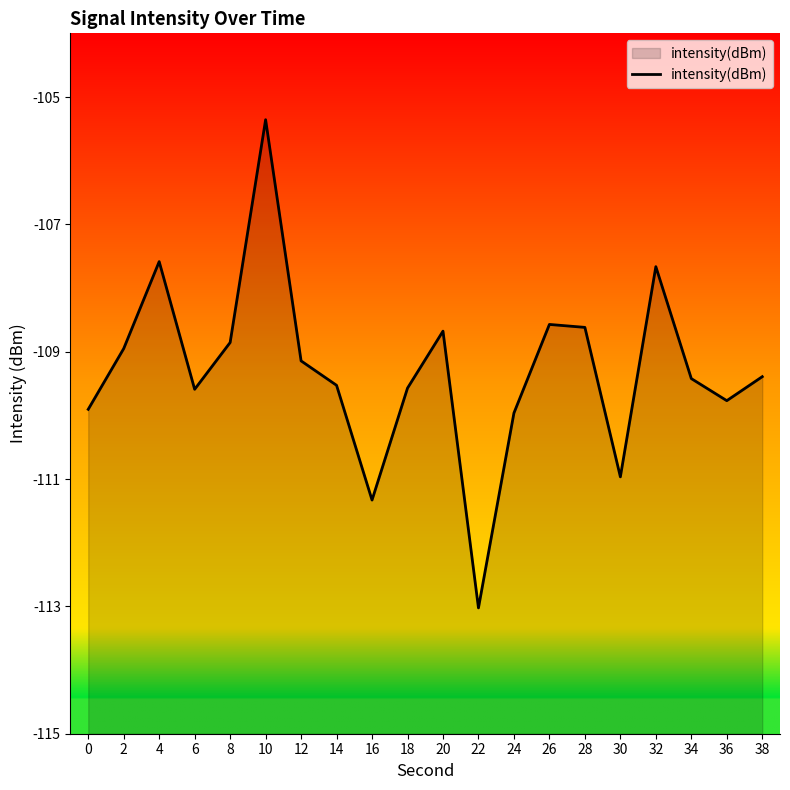

Which label corresponds to the smallest value in the chart?

22